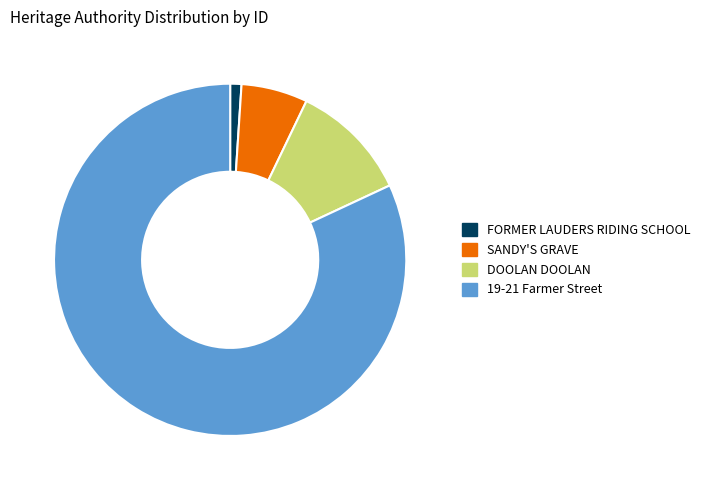

Approximately how many times larger is the value at DOOLAN DOOLAN compared to FORMER LAUDERS RIDING SCHOOL?

10.6